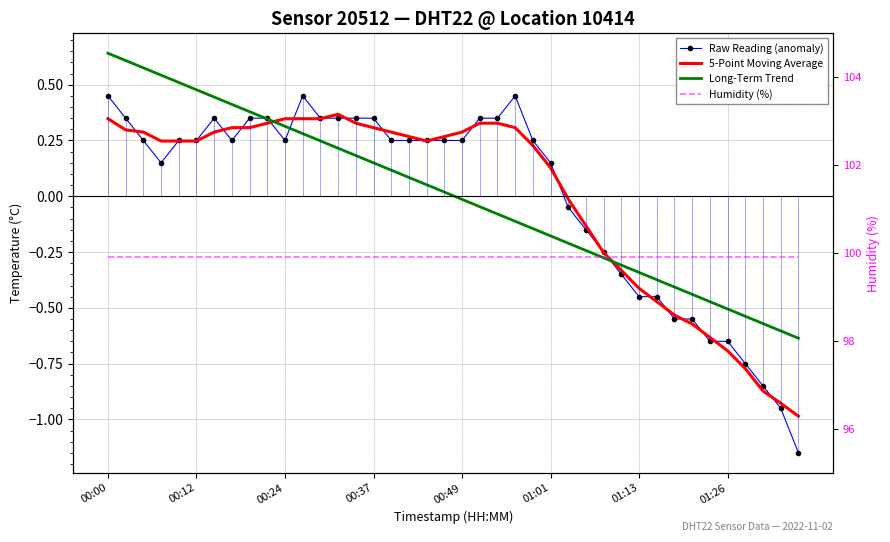

Which label corresponds to the largest value in the chart?

00:00